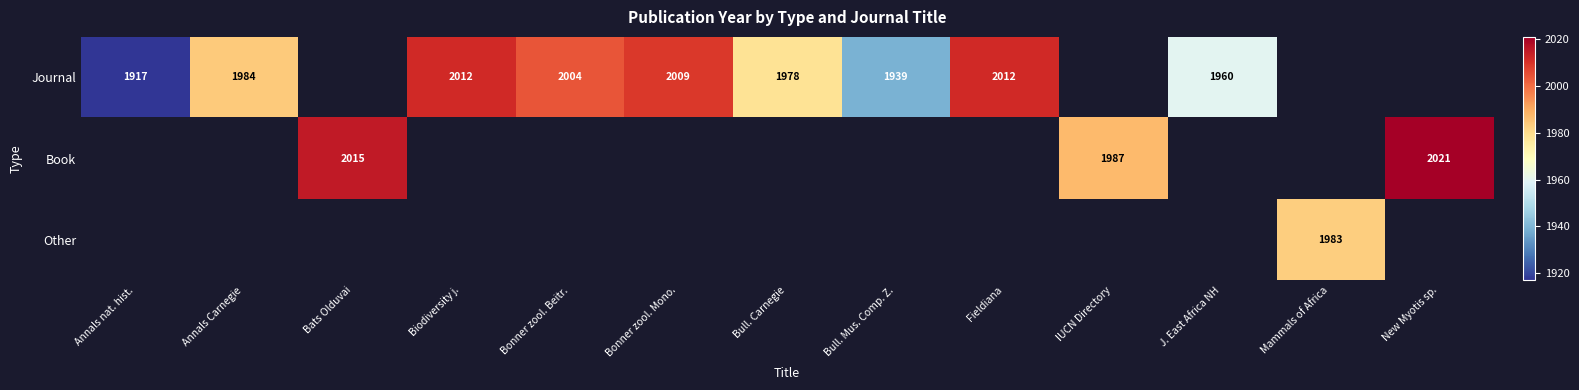

How many data points does each series have?

13